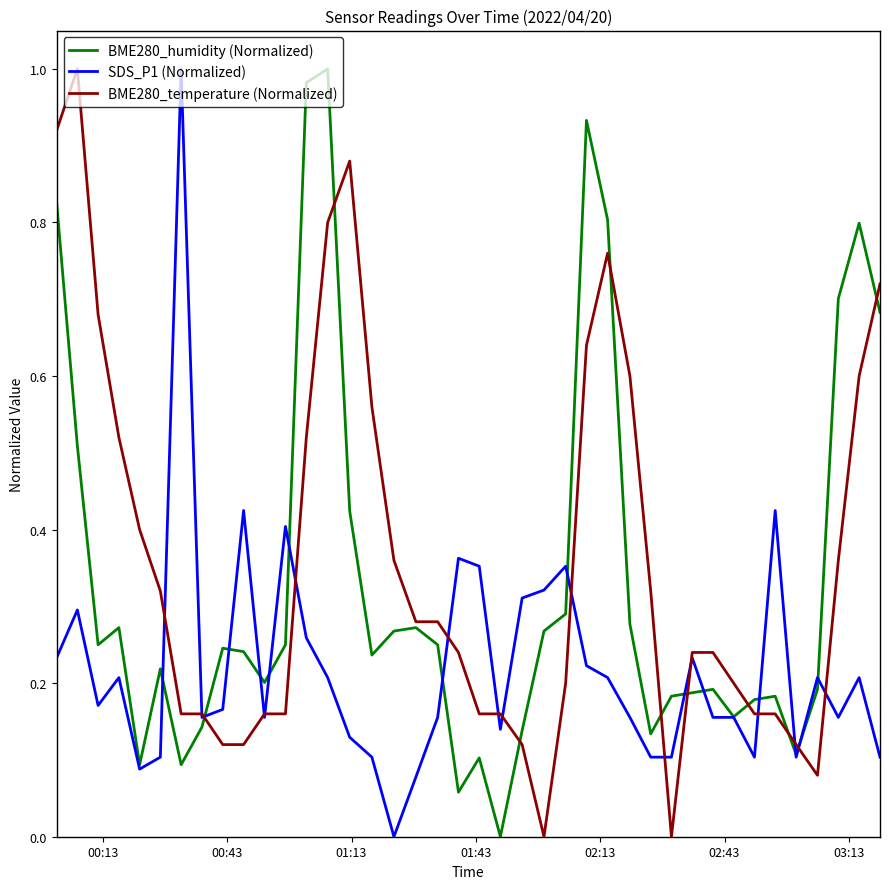

At how many categories does at least one series exceed 0?

40